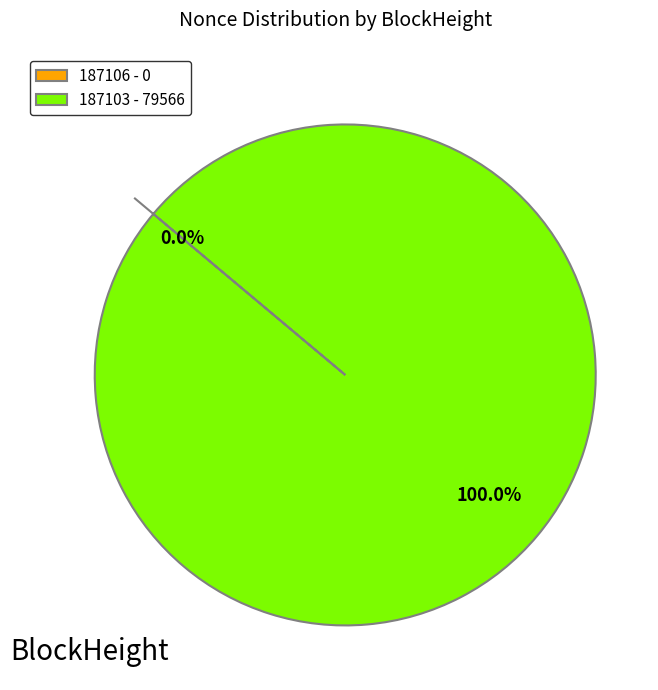

What is the total percentage of 187106 and 187103?

100.0%